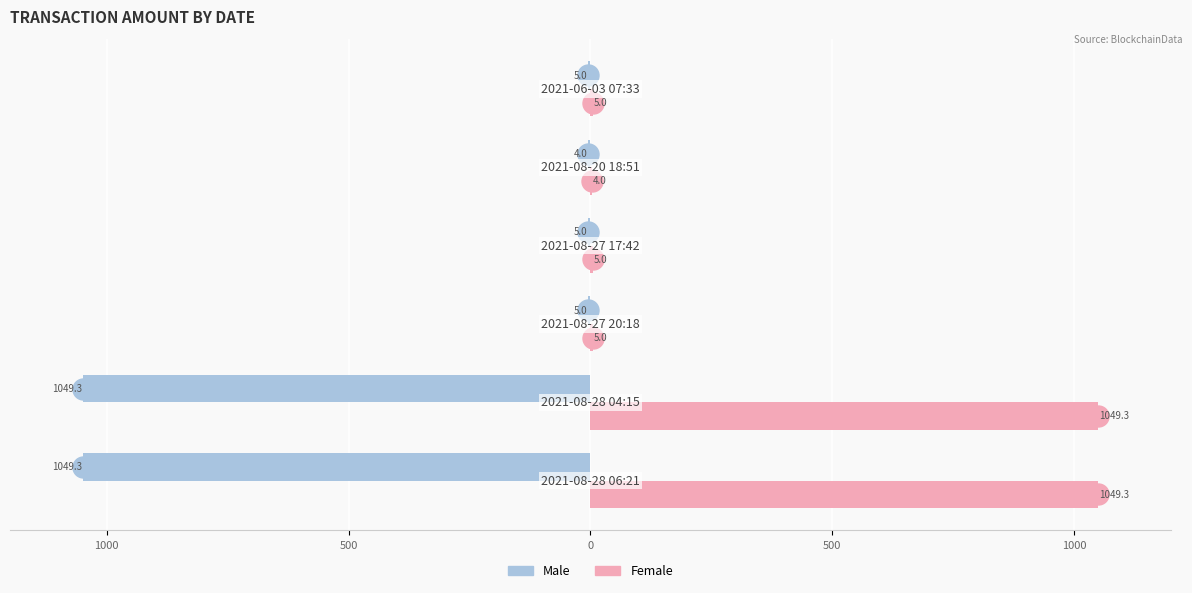

What are all the series names shown in the legend?

Male, Female